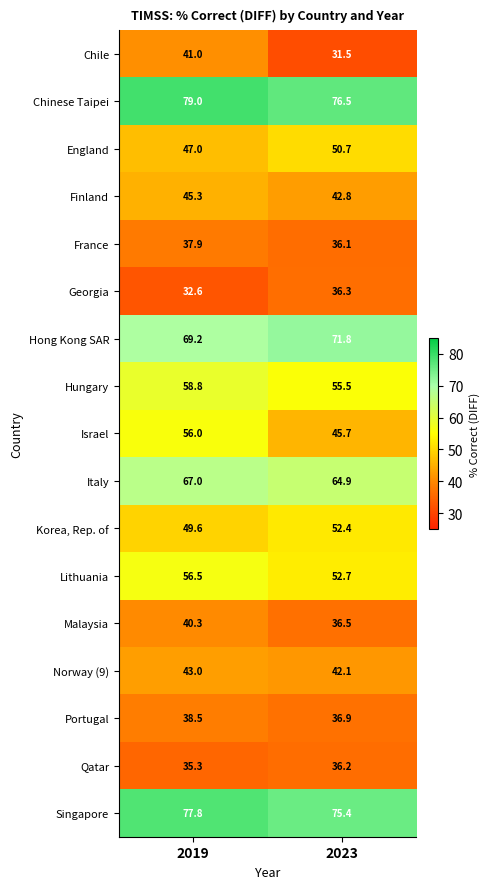

What is the difference between the maximum and minimum values in the Norway (9) series?

0.9